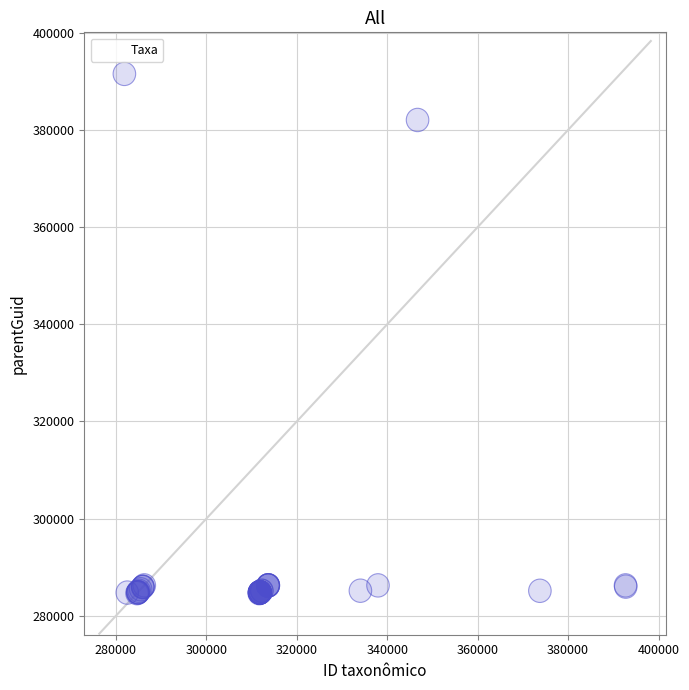

What Y value in the scatter plot is closest to 338091?

382048